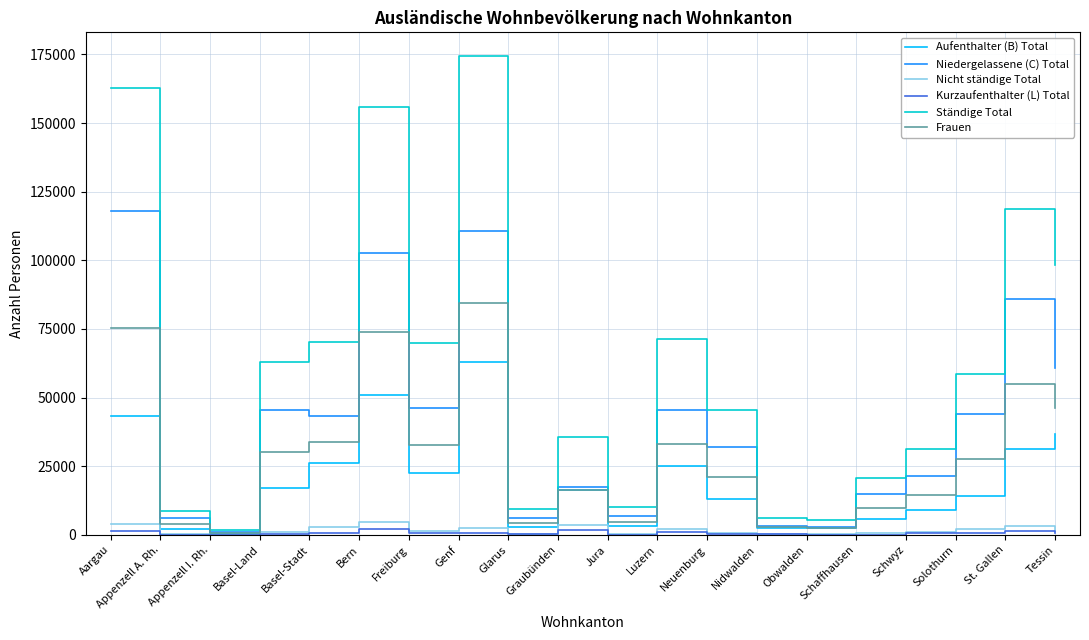

What is the highest value of the Ständige Total series?

174349